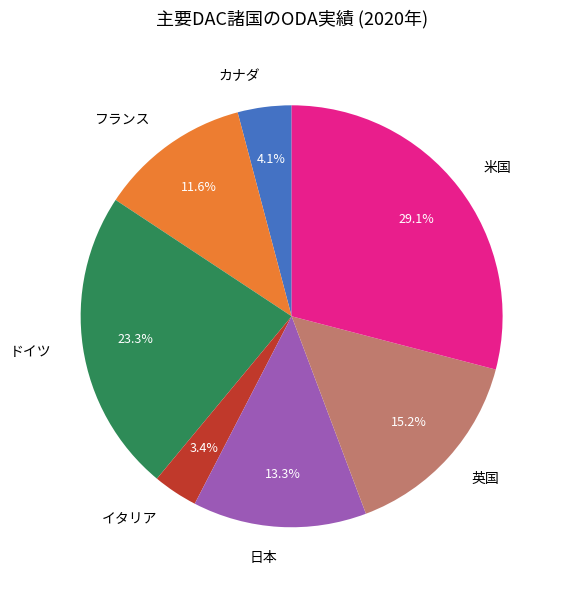

Approximately how many times larger is the value at イタリア compared to 英国?

0.2